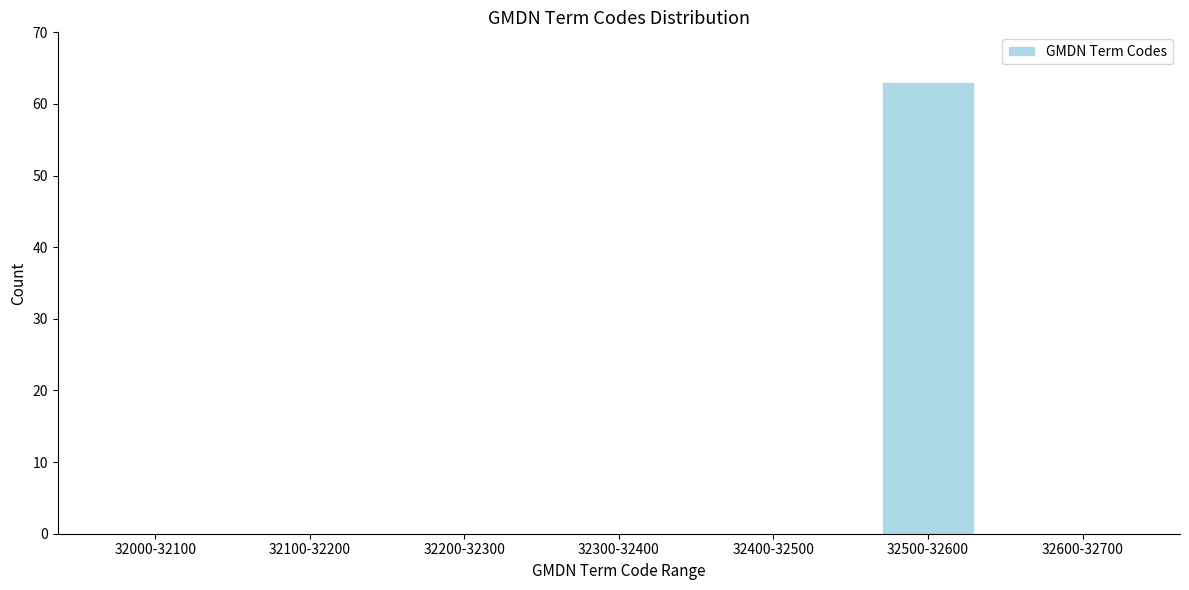

Reading left to right, extract all data points from this chart.

32000-32100=0	32100-32200=0	32200-32300=0	32300-32400=0	32400-32500=0	32500-32600=63	32600-32700=0